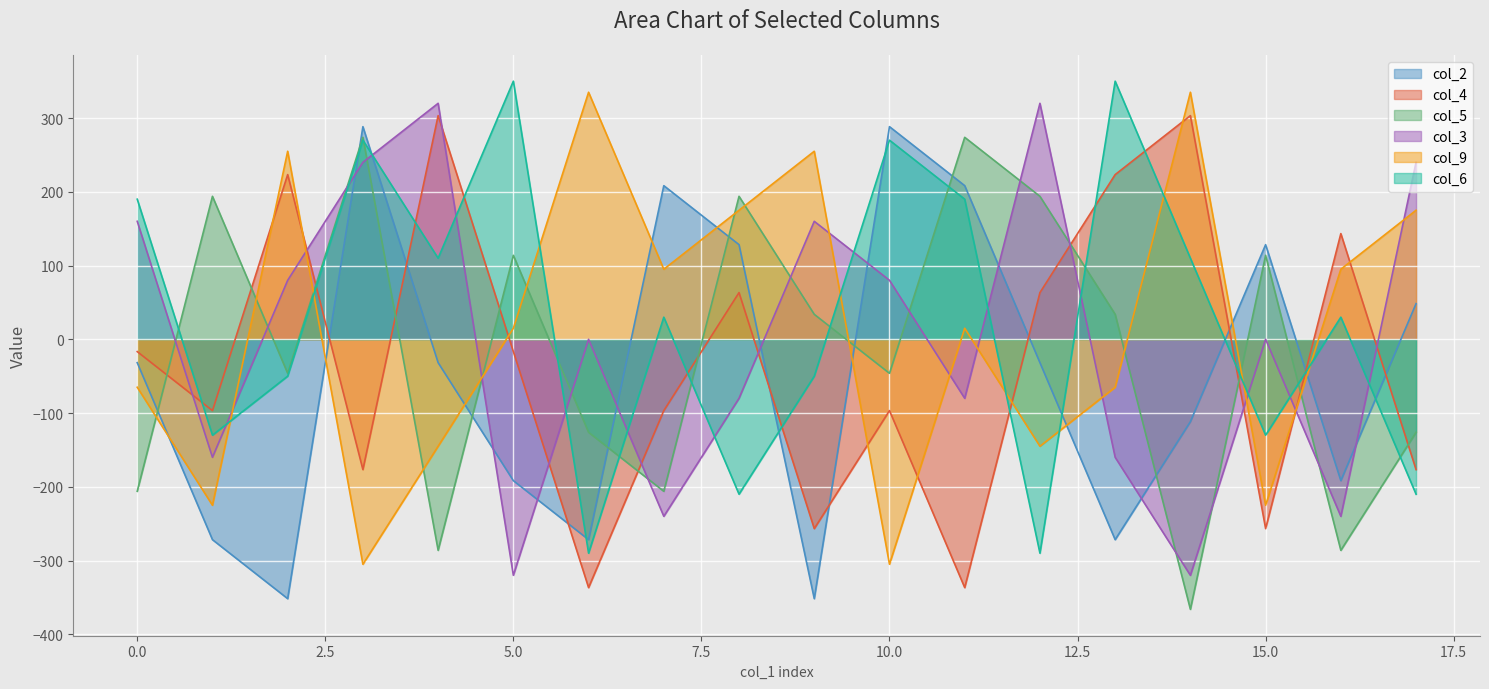

List the series in order of their peak value, highest first.

col_6, col_9, col_3, col_4, col_2, col_5